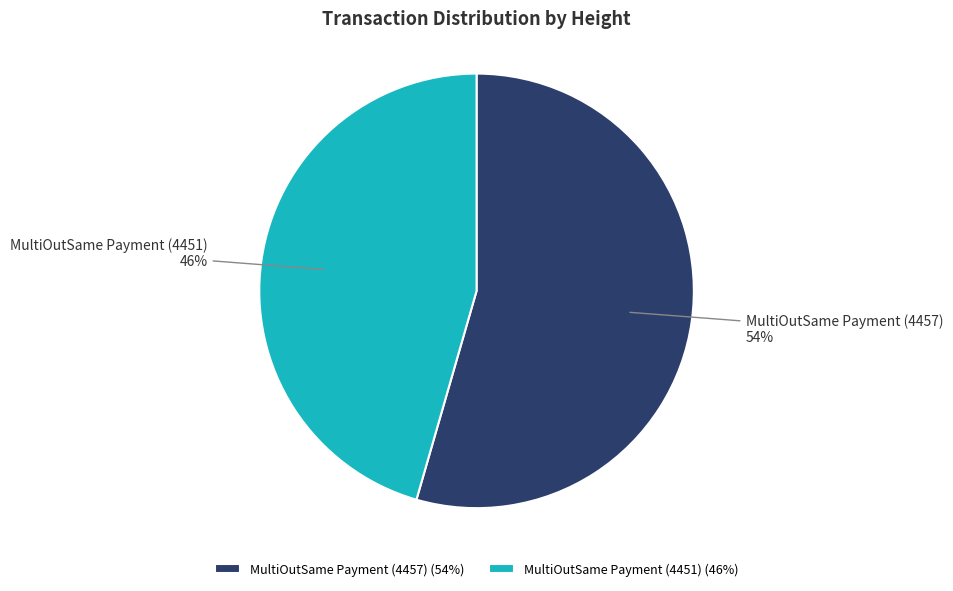

Does MultiOutSame Payment (4451) represent more than half of the total?

No